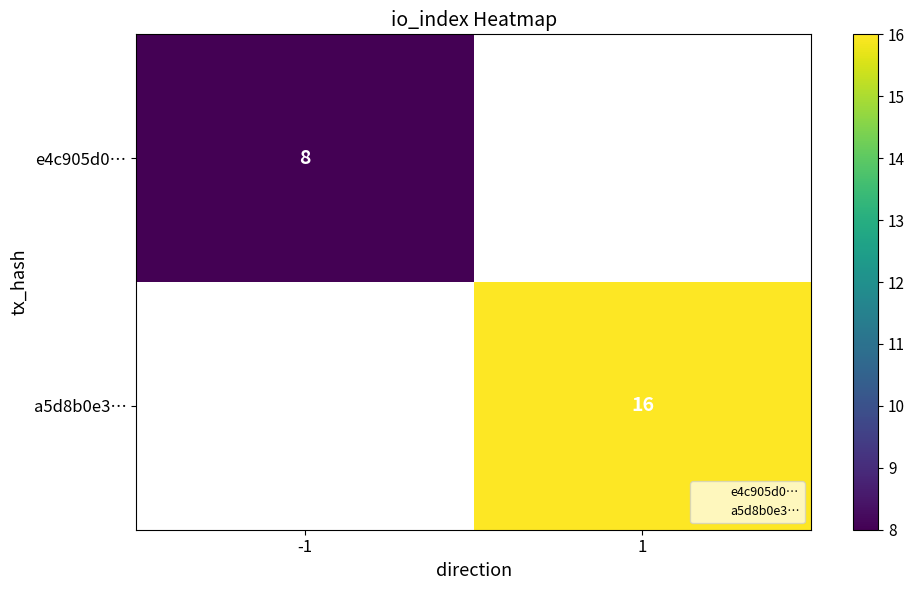

List the series in order of their overall mean, lowest first.

e4c905d0…, a5d8b0e3…